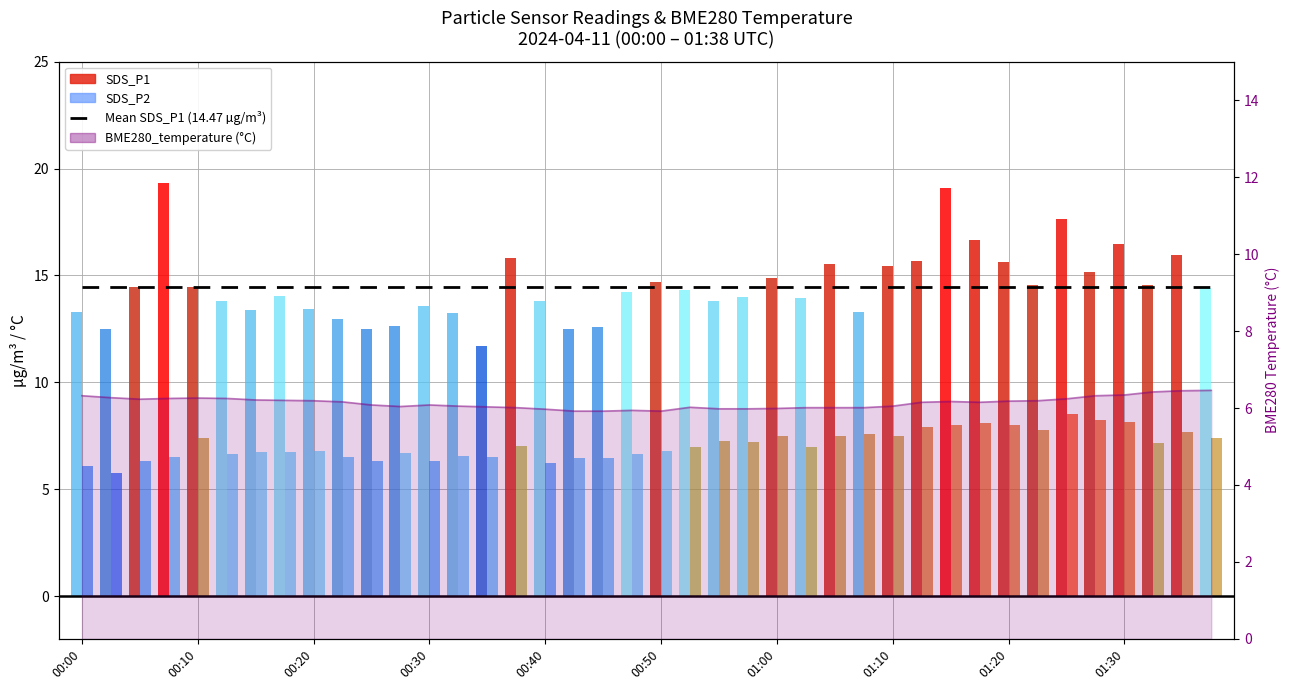

Which series changed the most between 00:10 and 01:30?

SDS_P1